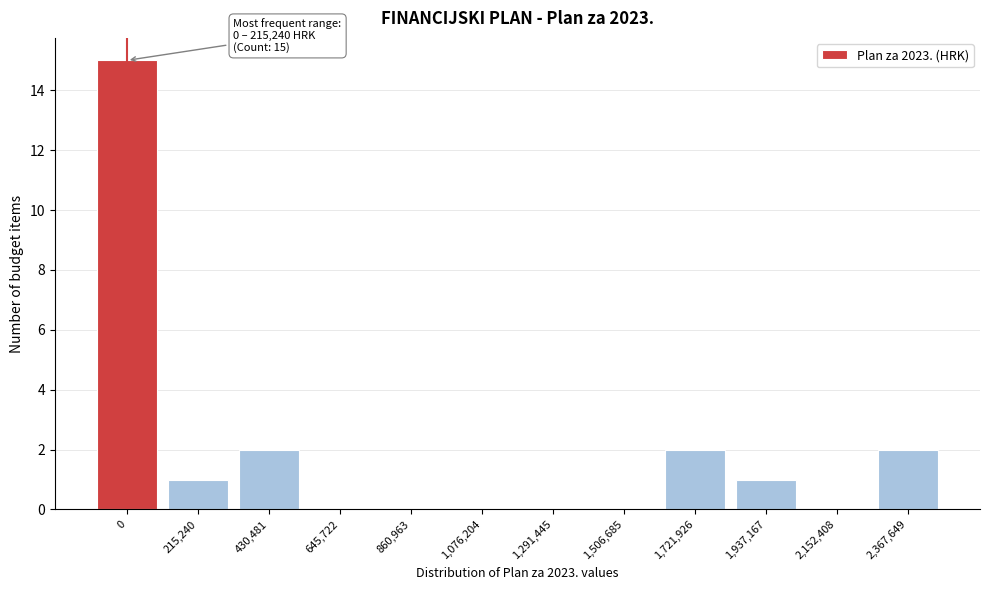

Reading left to right, transcribe all the data shown in this chart.

0=15	215,240=1	430,481=2	645,722=0	860,963=0	1,076,204=0	1,291,445=0	1,506,685=0	1,721,926=2	1,937,167=1	2,152,408=0	2,367,649=2